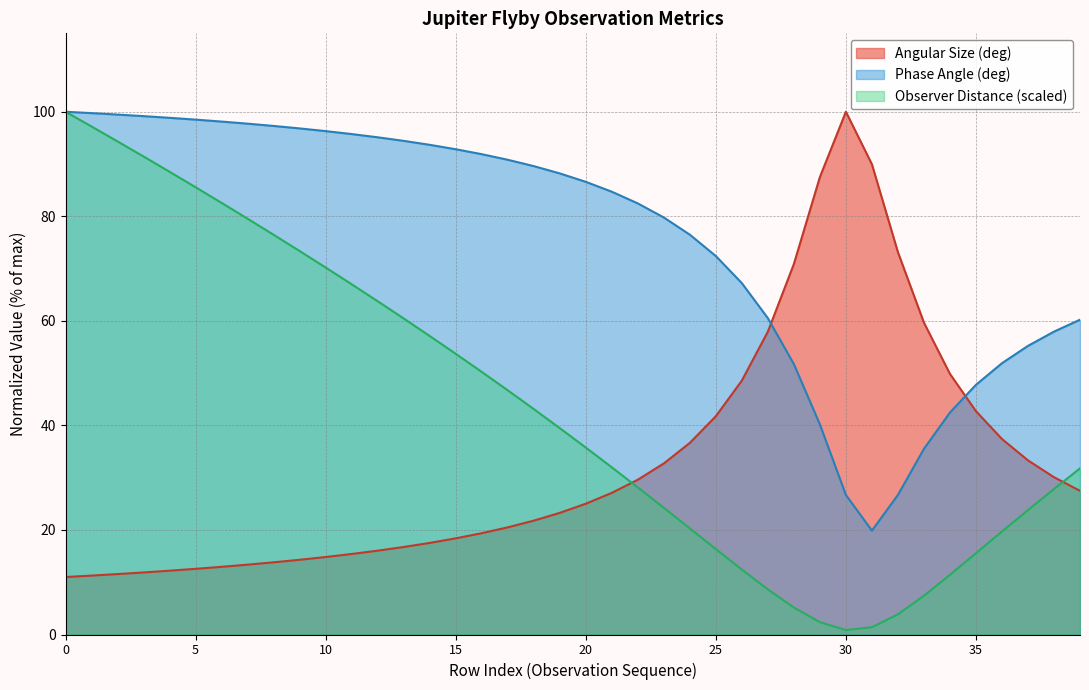

How many values in the Angular Size (deg) series exceed 25?

20